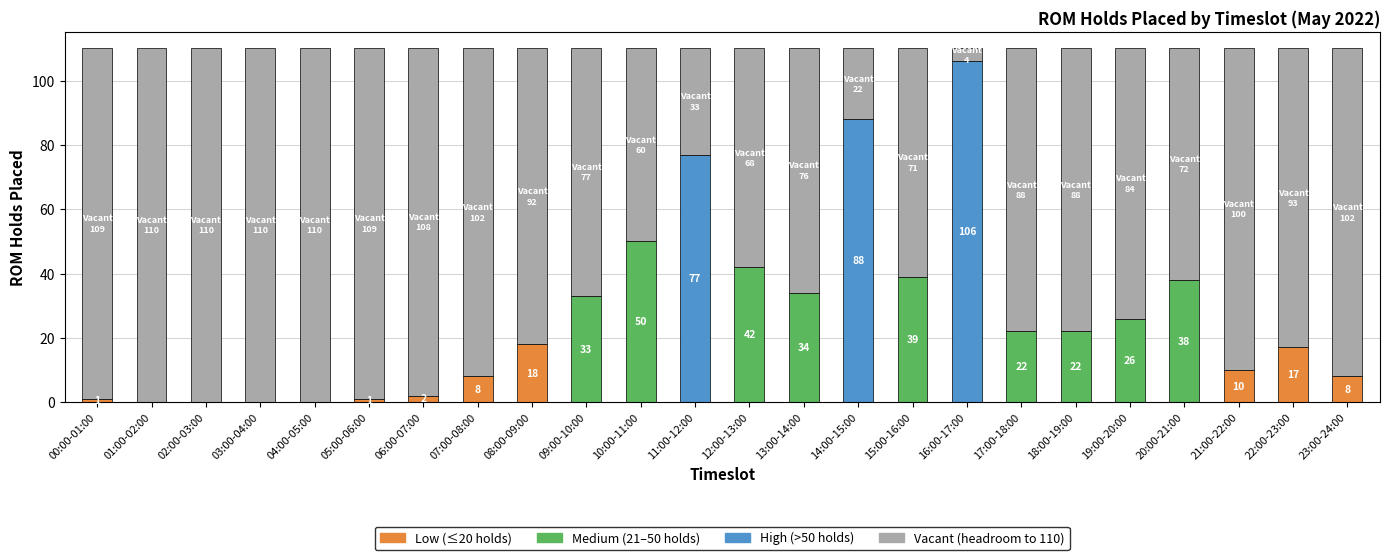

Does the chart contain any negative values?

No